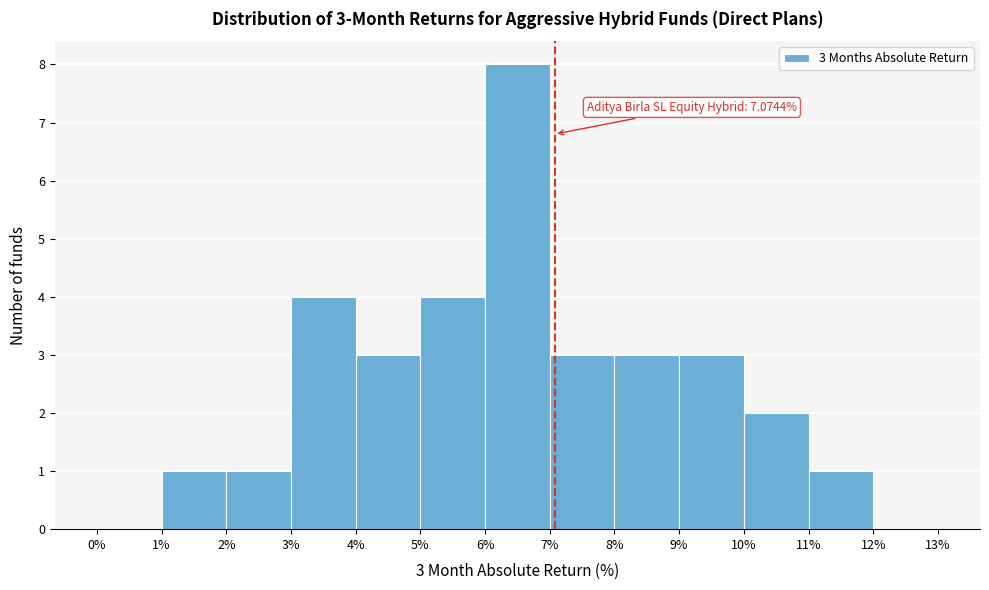

Over which range of the x-axis is the bar tallest?

6% to 7%